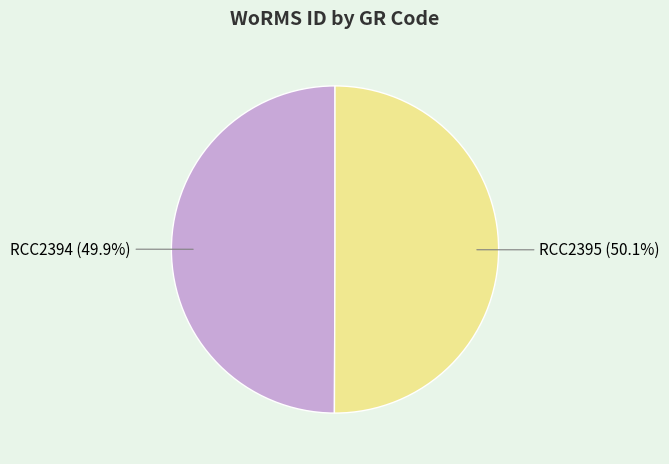

Approximately how many times larger is the value at RCC2395 compared to RCC2394?

1.0